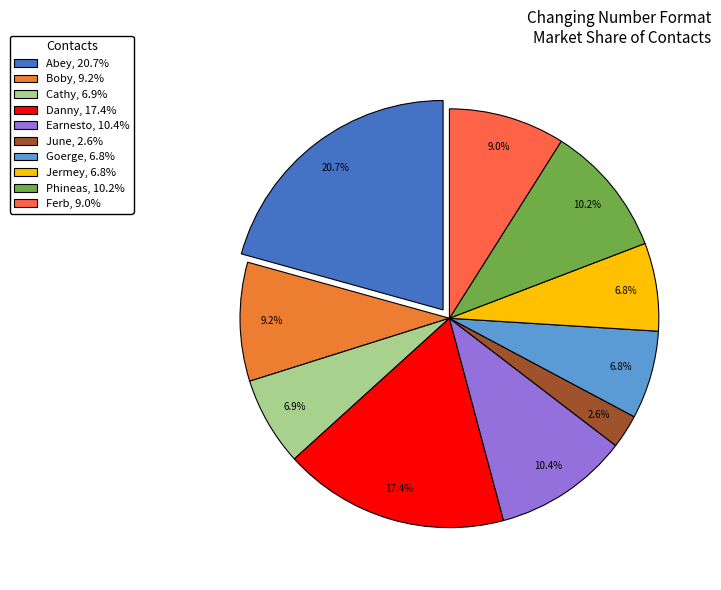

The Goerge slice represents 1% of the pie. True or false?

False